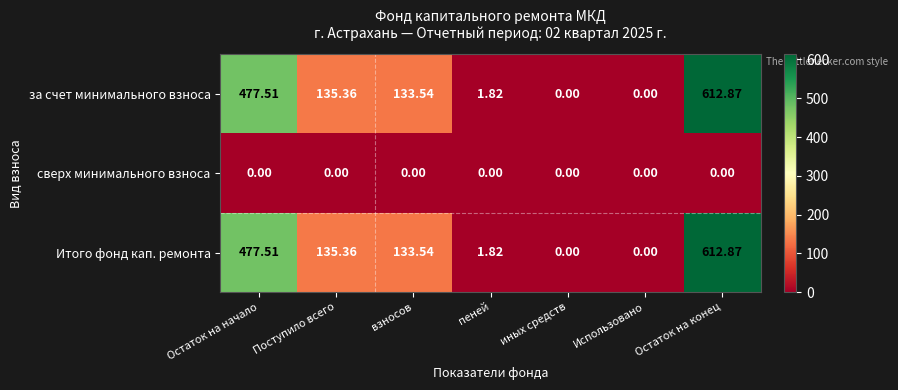

How many data points does each series have?

7